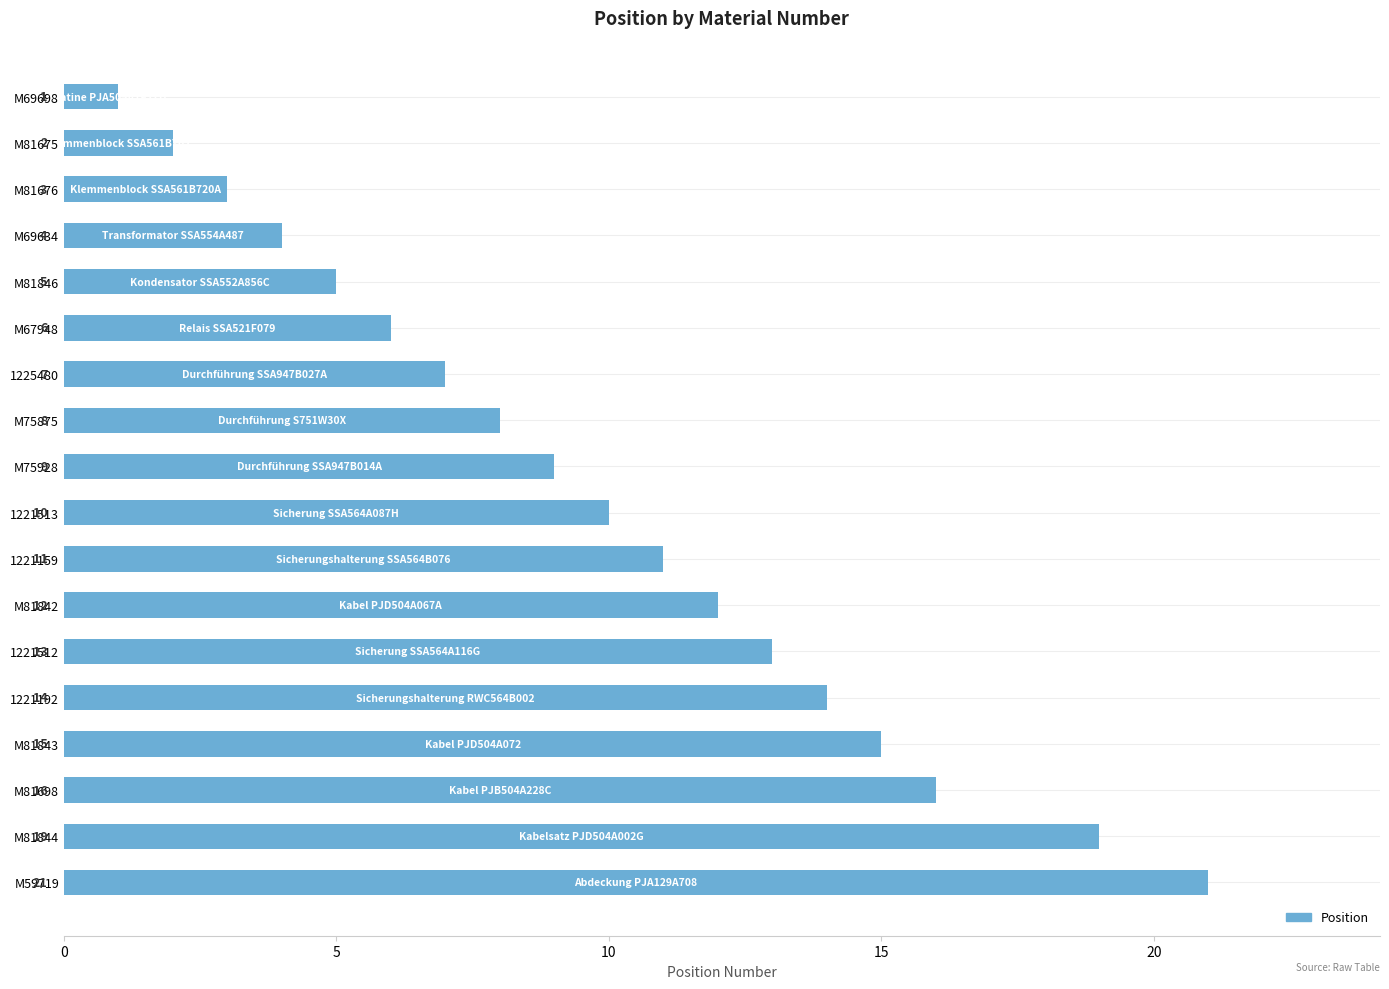

True or false: the data shows 21 at M59719.

True